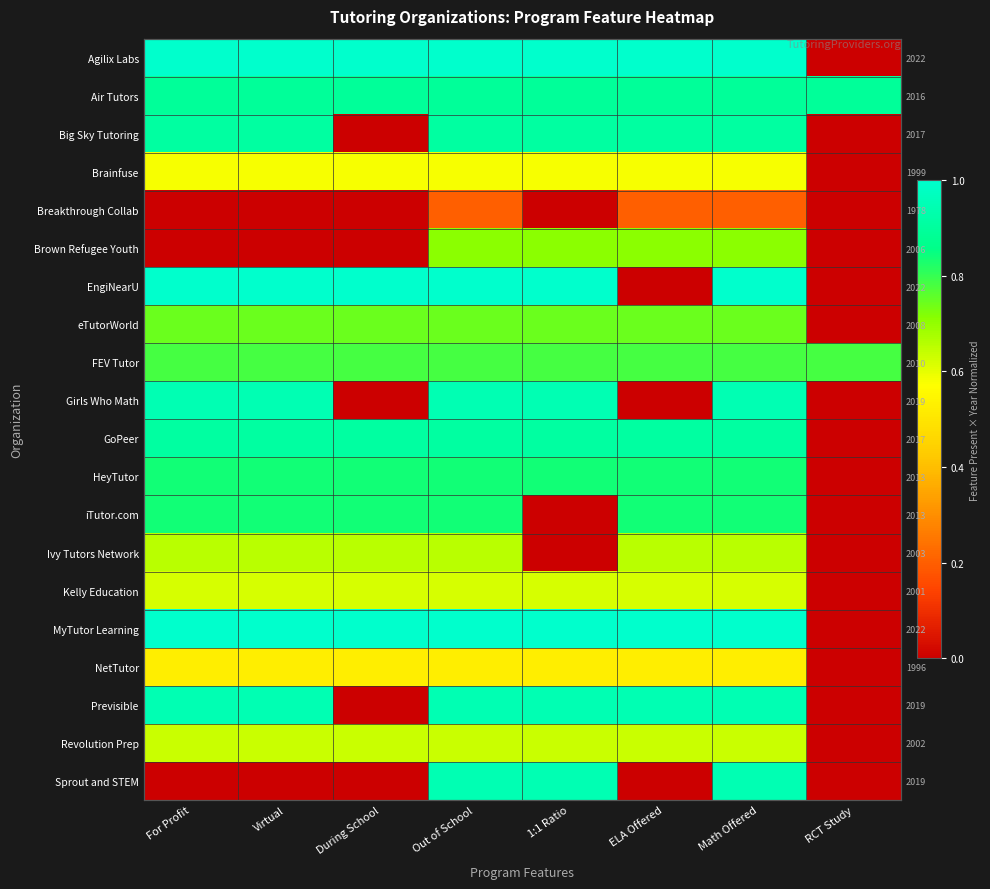

At how many categories does at least one series exceed 0?

8